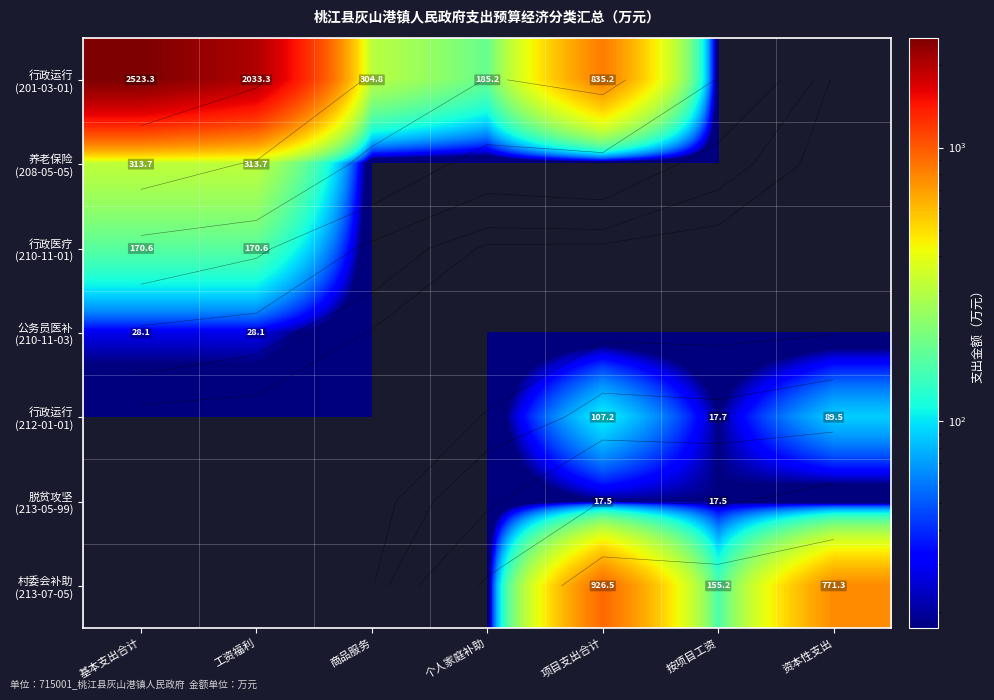

The value of 村委会补助 (213-07-05) at 工资福利 is 0.0. True or false?

True